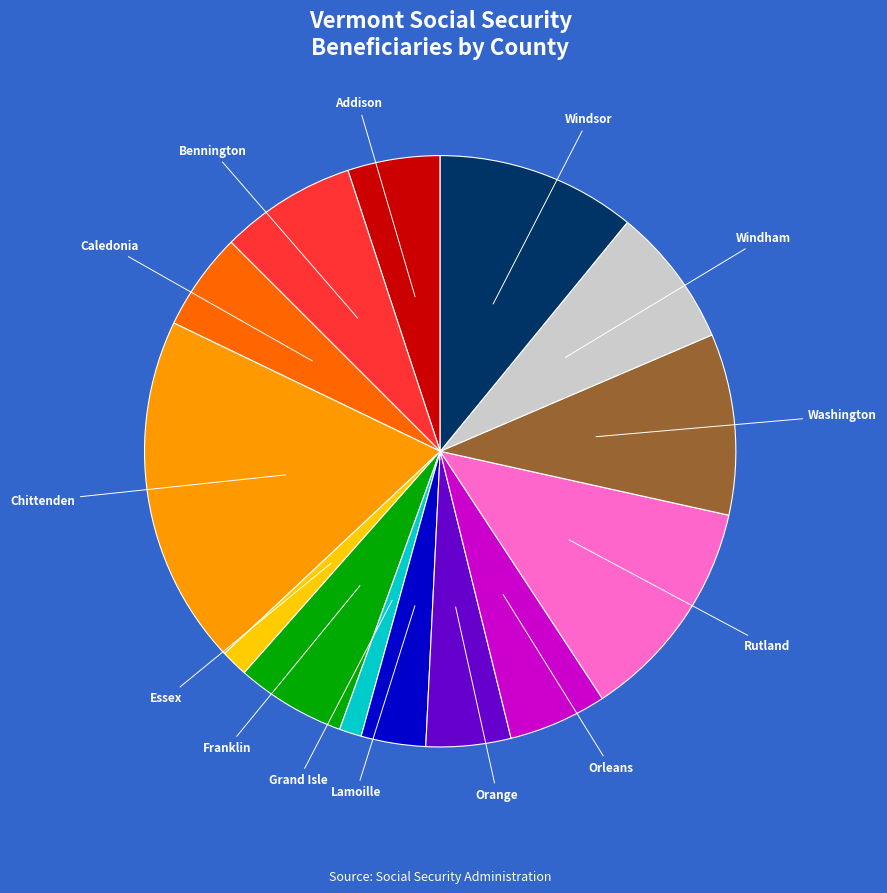

How many segments does this pie chart have?

14